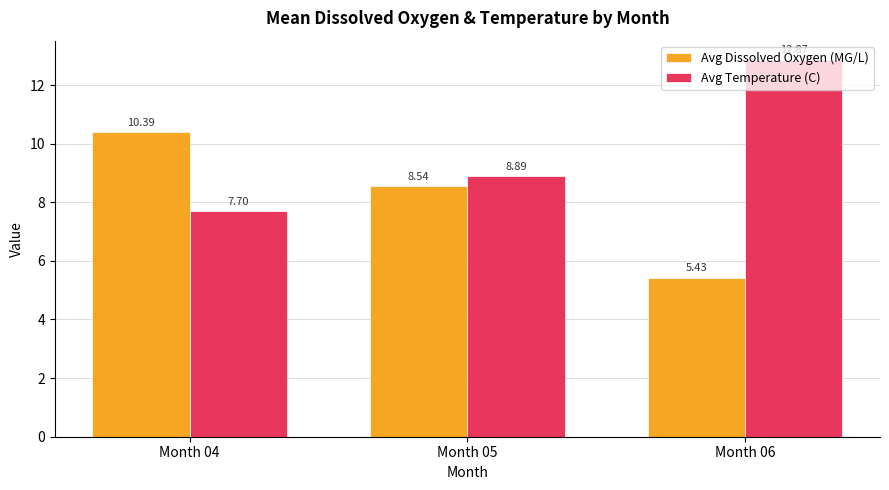

At which category is the sum across all series the highest?

Month 06